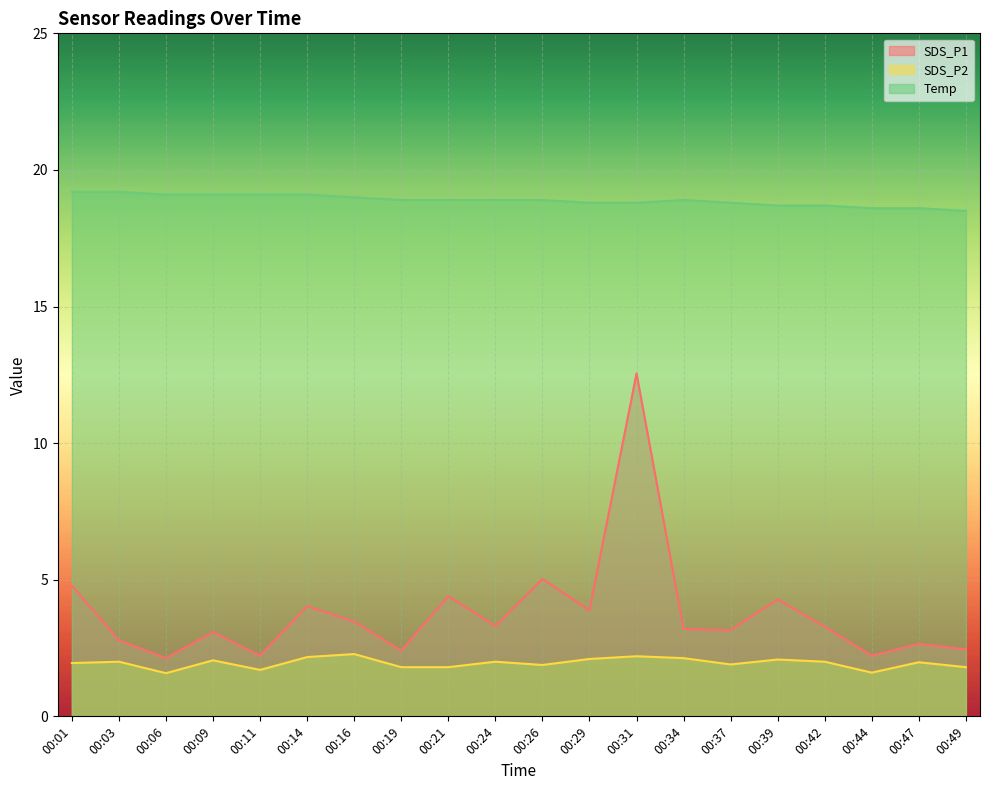

Rank the categories by Temp value from lowest to highest.

00:49, 00:44, 00:47, 00:39, 00:42, 00:29, 00:31, 00:37, 00:19, 00:21, 00:24, 00:26, 00:34, 00:16, 00:06, 00:09, 00:11, 00:14, 00:01, 00:03